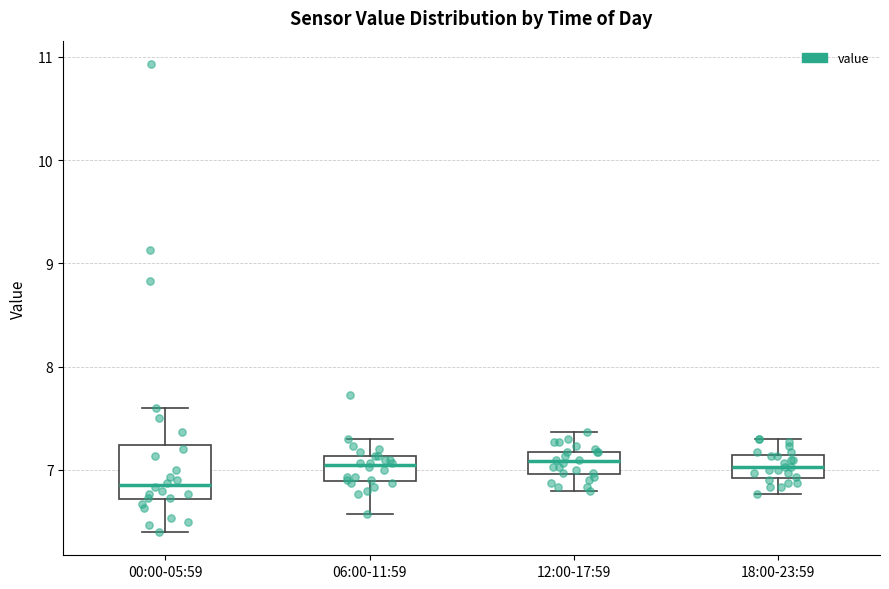

Reading left to right, read every box against the y-axis: the position of its median line, the range the box covers, and the ends of its whiskers. The values are not printed on the chart, so give them approximately, as read against the axis.

00:00-05:59: median 6.9, box 6.7 to 7.2, whiskers 6.4 to 7.6
06:00-11:59: median 7.1 (just below the box's upper edge), box 6.9 to 7.1, whiskers 6.6 to 7.3
12:00-17:59: median 7.1, box 7.0 to 7.2, whiskers 6.8 to 7.4
18:00-23:59: median 7.0, box 6.9 to 7.1, whiskers 6.8 to 7.3